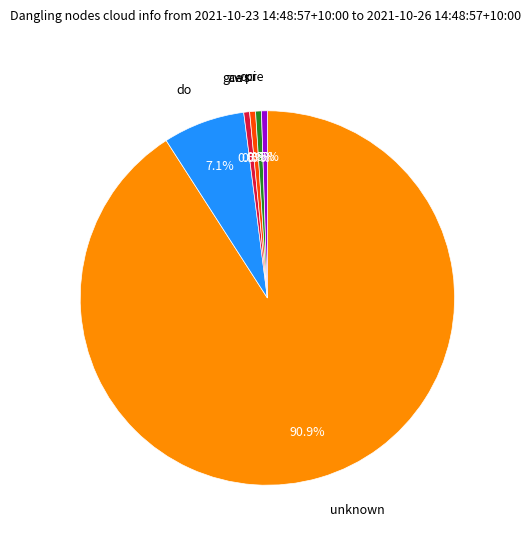

Is there a majority slice in this chart?

Yes